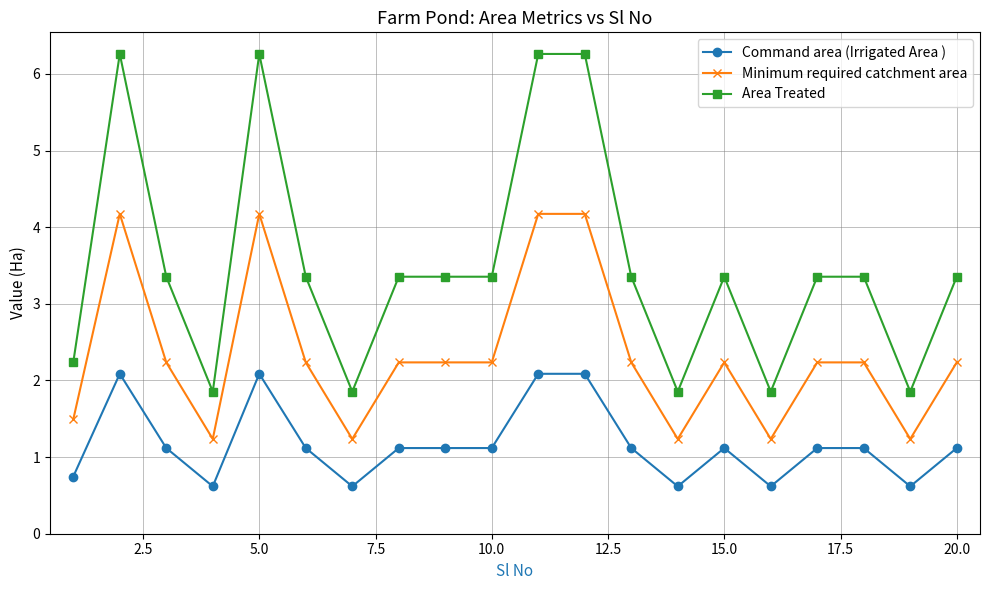

Rank the series by their average value, from lowest to highest.

Command area (Irrigated Area ), Minimum required catchment area, Area Treated